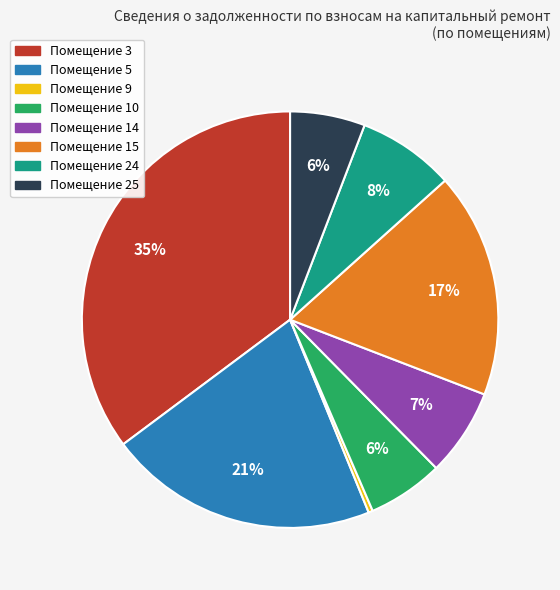

Is there a majority slice in this chart?

No